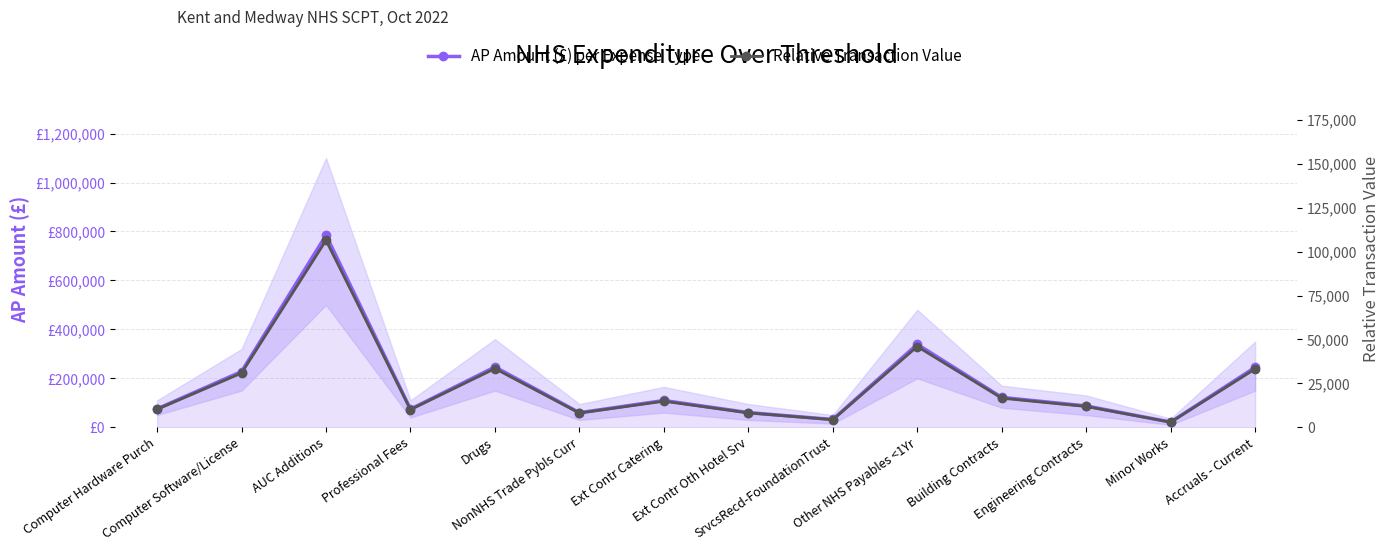

In AP Amount (£) per Expense Type, how many points are lower than both neighbors (excluding endpoints)?

4